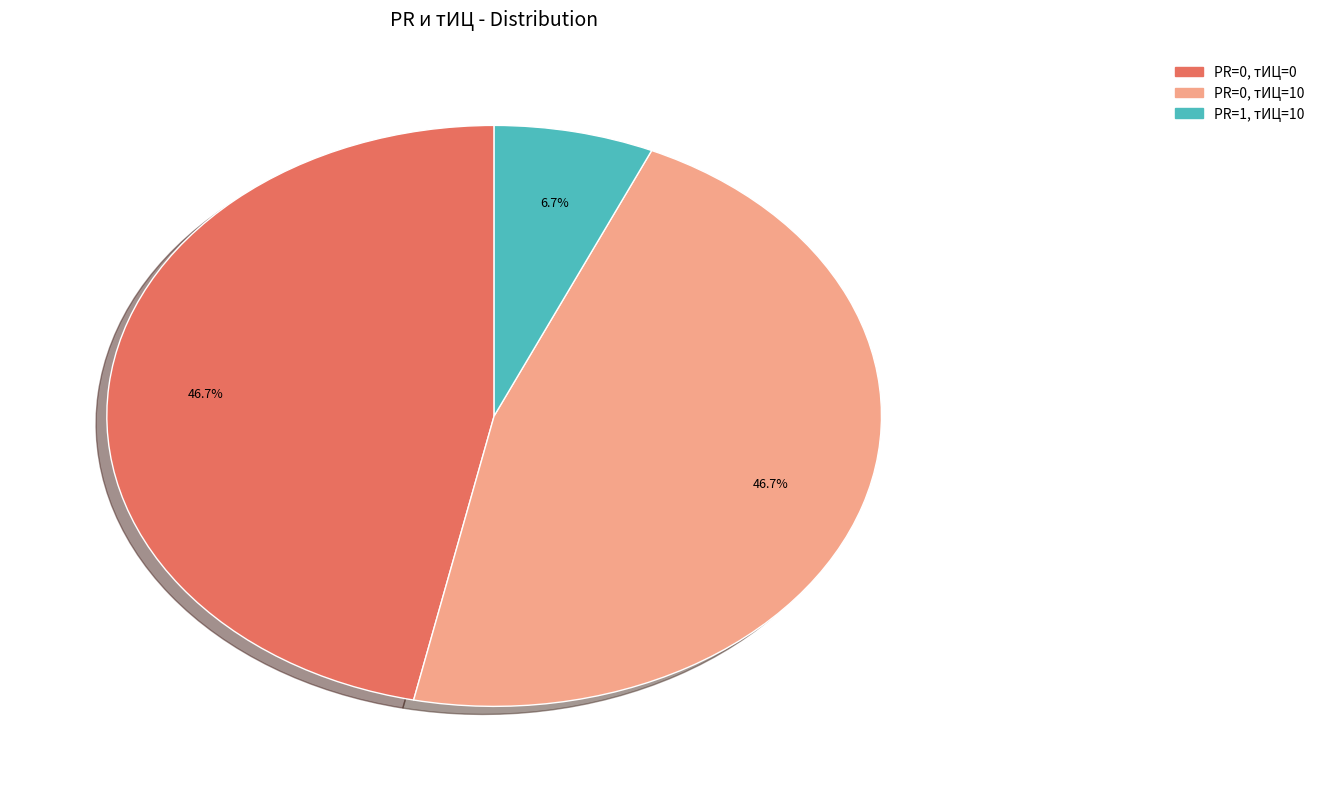

Which category has the smallest portion of the pie?

PR=1, тИЦ=10